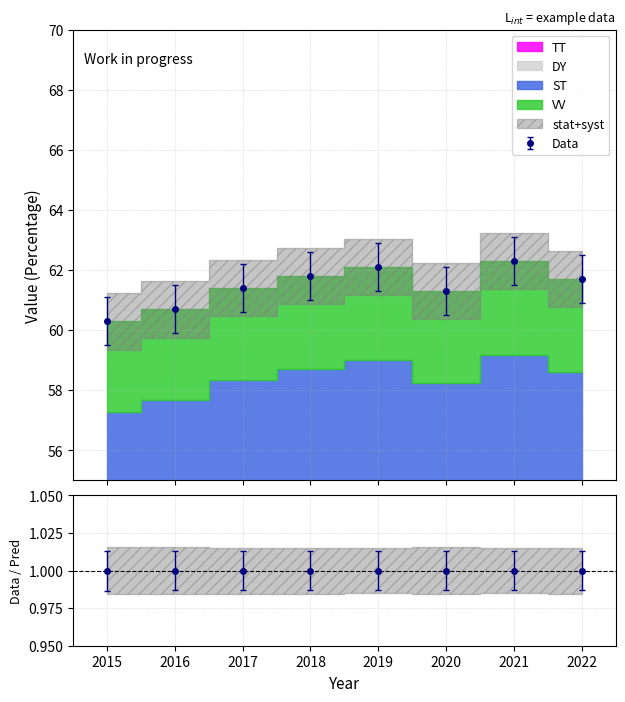

What is the ratio of the value at 2022 to the value at 2015?

1.0